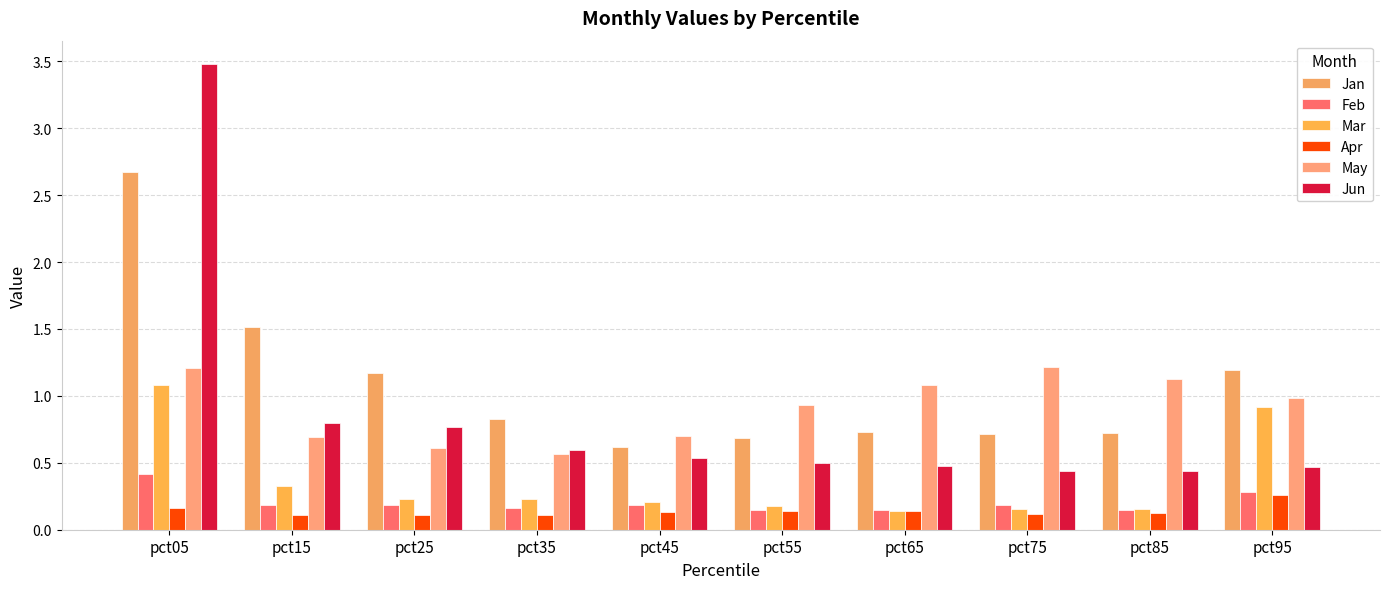

How many data points does each series have?

10